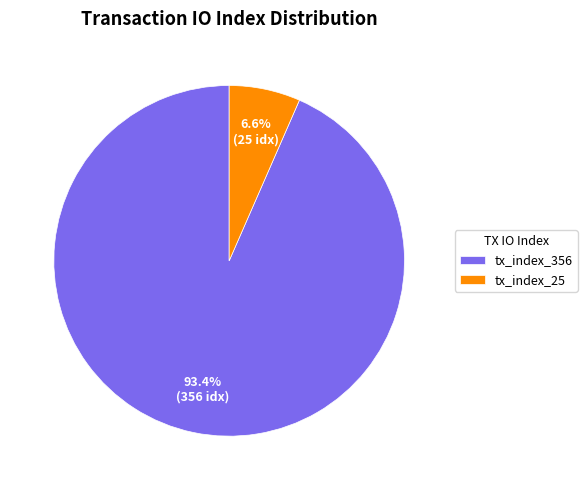

Approximately how many times larger is the value at tx_index_25 compared to tx_index_356?

0.1